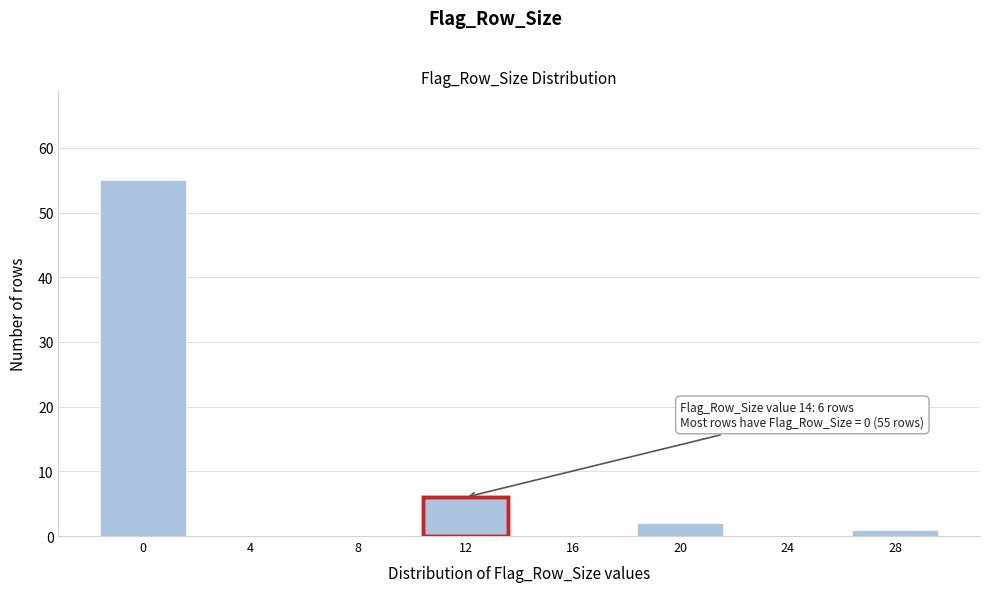

Reading right to left, transcribe all the data shown in this chart.

28=1	24=0	20=2	16=0	12=6	8=0	4=0	0=55